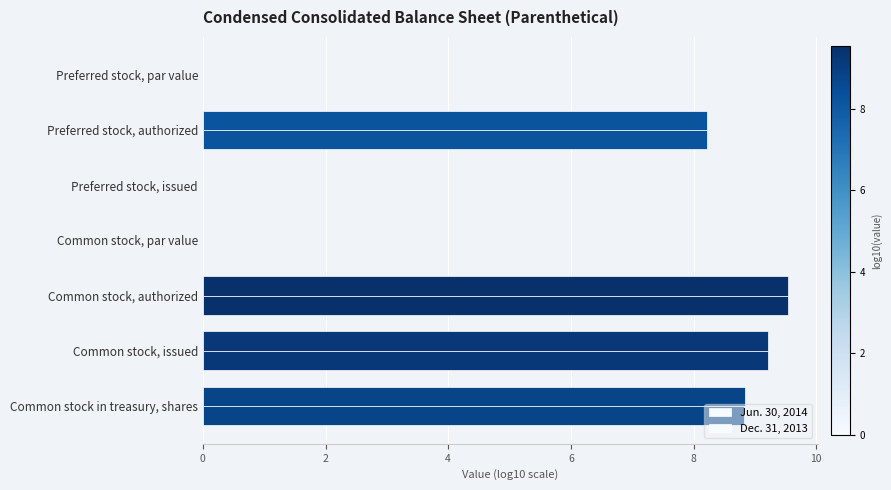

What is the greatest value displayed?

9.5